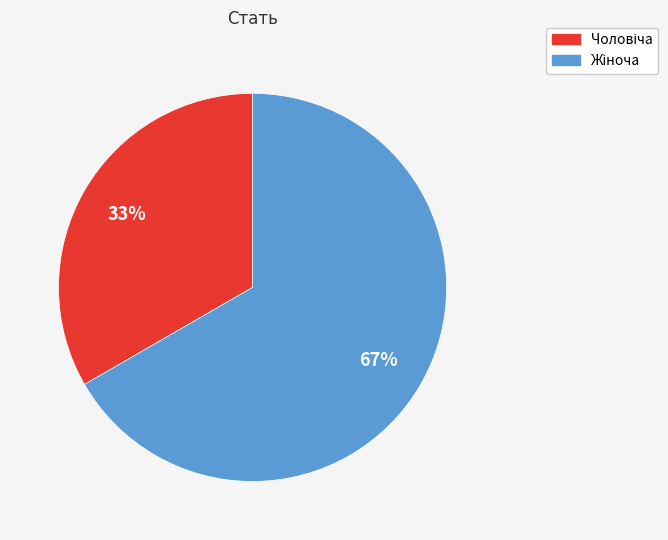

Is there a majority slice in this chart?

Yes